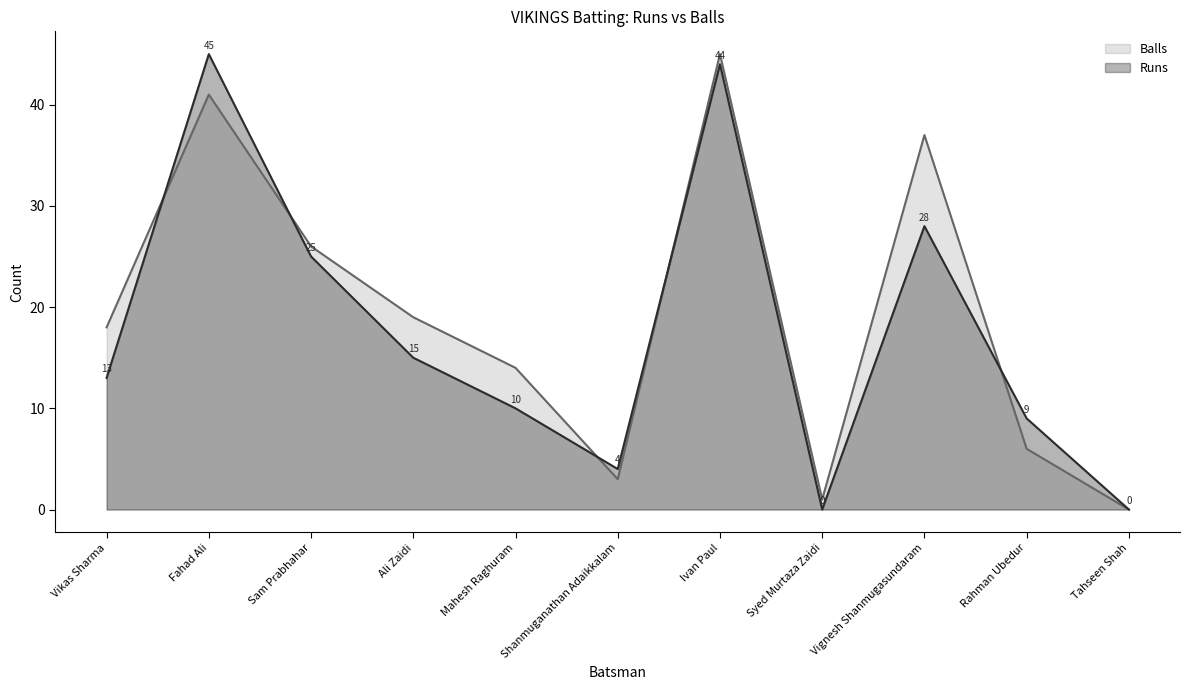

True or false: Runs has more than 2 interior local peaks.

True